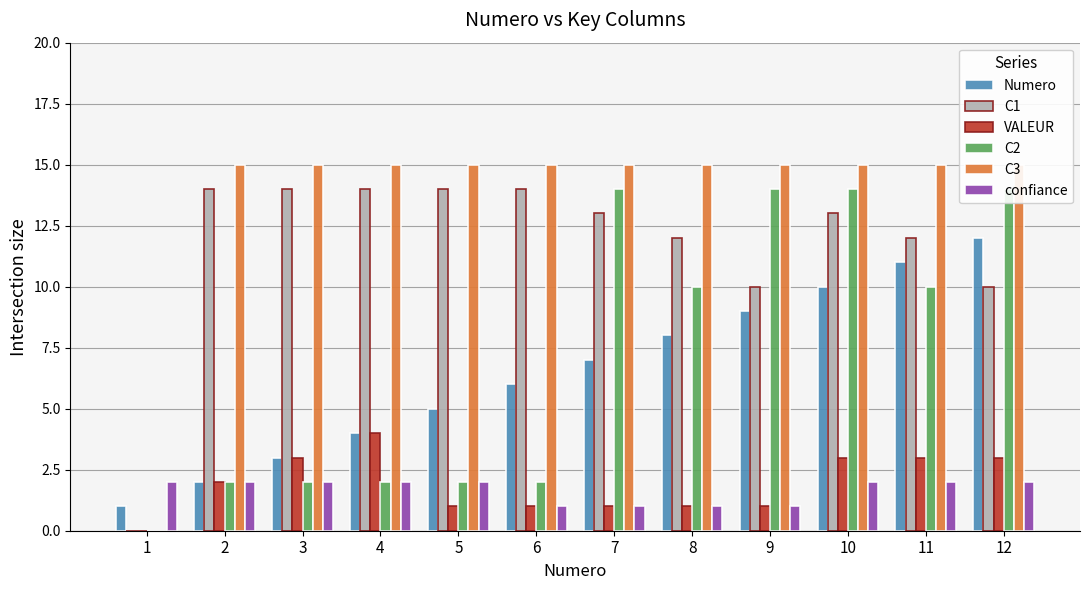

How many bars are there in total?

72